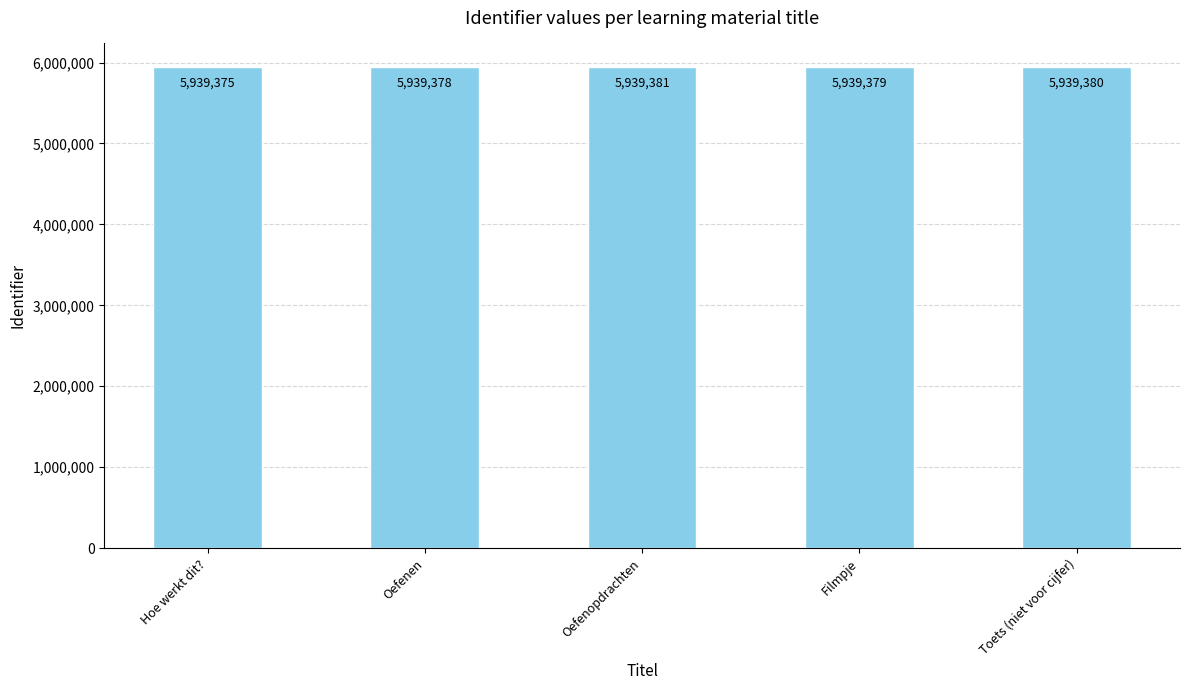

Which category has the lowest value across all series?

Hoe werkt dit?